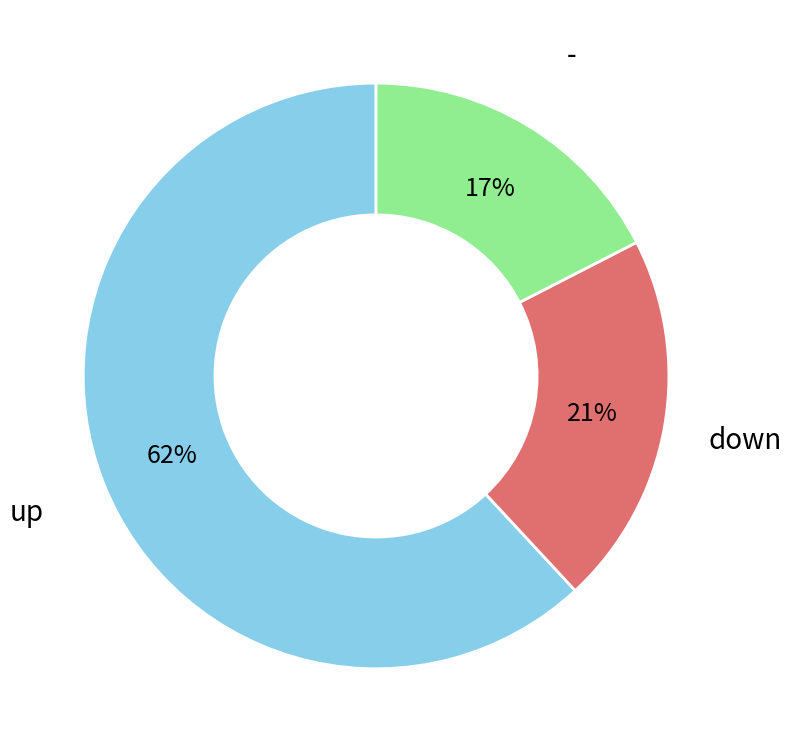

Which has a higher value, up or -?

up